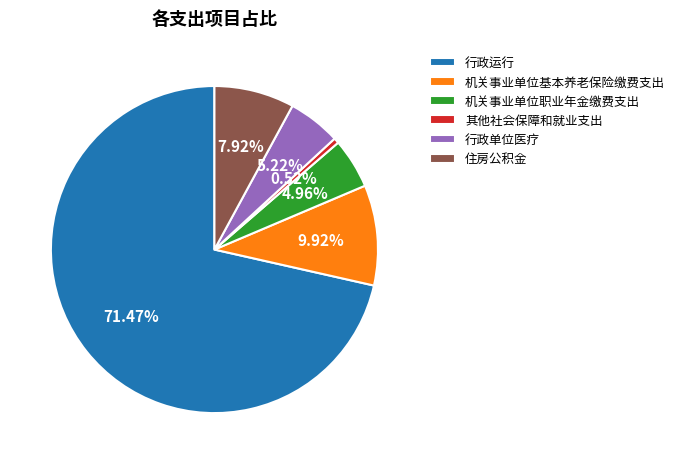

Count the number of slices in the pie.

6